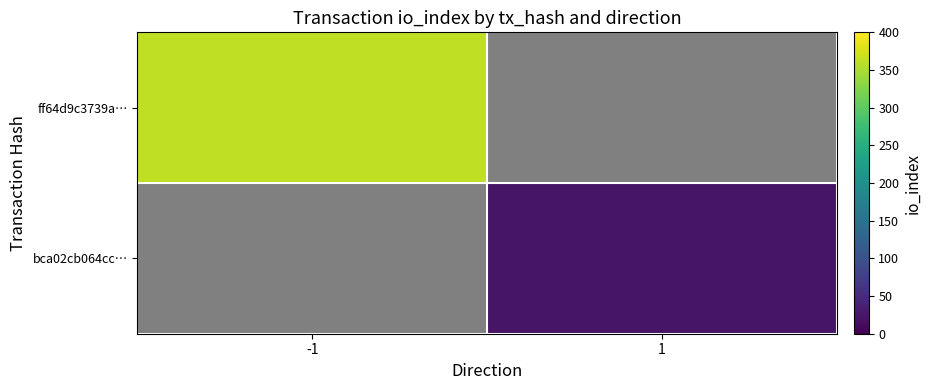

Which series has the largest range (max minus min)?

ff64d9c3739a…